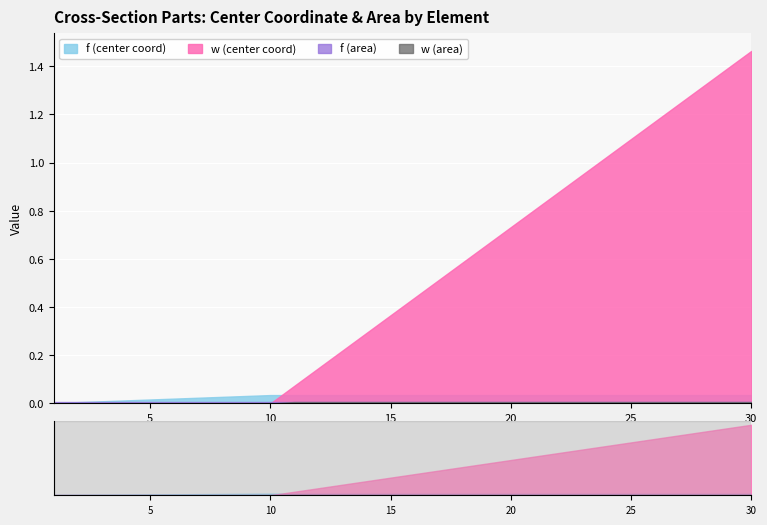

At which category does the chart reach its minimum across all series?

1